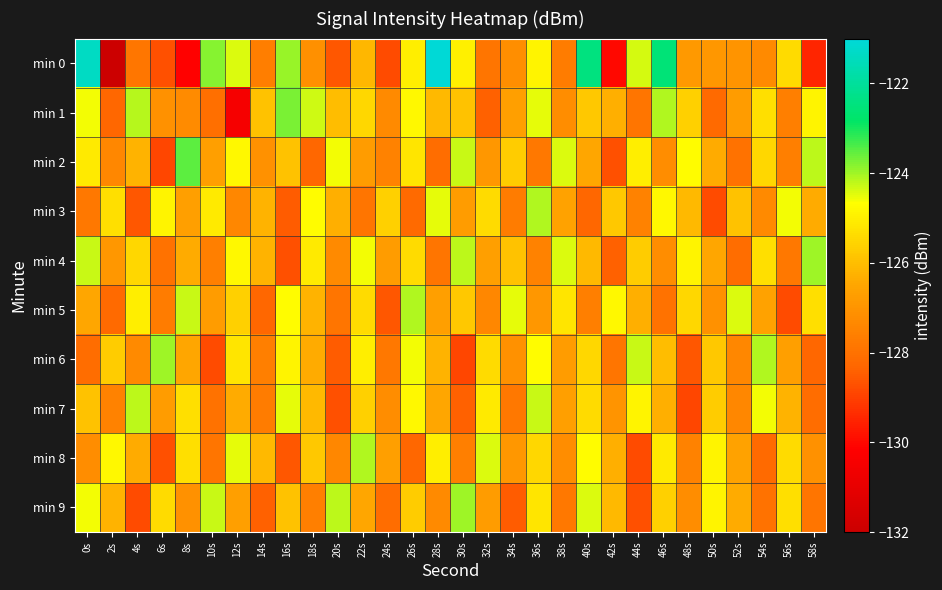

Reading left to right, what are all the values shown in this chart?

min 0: 0s=-121.4	2s=-132.0	4s=-127.8	6s=-128.7	8s=-130.1	10s=-123.8	12s=-124.4	14s=-127.7	16s=-123.9	18s=-127.1	20s=-128.6	22s=-126.1	24s=-128.8	26s=-125.0	28s=-121.1	30s=-125.0	32s=-127.9	34s=-127.2	36s=-124.9	38s=-127.7	40s=-122.4	42s=-130.0	44s=-124.4	46s=-122.6	48s=-126.9	50s=-126.9	52s=-127.0	54s=-127.3	56s=-125.4	58s=-129.5
min 1: 0s=-124.6	2s=-128.3	4s=-124.2	6s=-127.1	8s=-127.3	10s=-128.1	12s=-130.5	14s=-125.9	16s=-123.7	18s=-124.3	20s=-126.0	22s=-125.5	24s=-127.3	26s=-124.8	28s=-126.1	30s=-125.9	32s=-128.4	34s=-126.7	36s=-124.5	38s=-127.2	40s=-125.8	42s=-126.3	44s=-127.9	46s=-124.1	48s=-125.6	50s=-128.2	52s=-126.8	54s=-125.3	56s=-127.6	58s=-124.9
min 2: 0s=-125.1	2s=-127.4	4s=-126.2	6s=-128.9	8s=-123.5	10s=-126.7	12s=-124.8	14s=-127.1	16s=-125.9	18s=-128.3	20s=-124.6	22s=-126.8	24s=-127.5	26s=-125.2	28s=-128.1	30s=-124.3	32s=-126.9	34s=-125.7	36s=-127.8	38s=-124.4	40s=-126.5	42s=-128.7	44s=-125.0	46s=-127.2	48s=-124.7	50s=-126.4	52s=-128.0	54s=-125.5	56s=-127.6	58s=-124.2
min 3: 0s=-127.8	2s=-125.3	4s=-128.6	6s=-124.9	8s=-126.7	10s=-125.1	12s=-127.4	14s=-126.2	16s=-128.5	18s=-124.7	20s=-126.3	22s=-127.9	24s=-125.6	26s=-128.2	28s=-124.5	30s=-126.8	32s=-125.4	34s=-127.7	36s=-124.1	38s=-126.6	40s=-128.3	42s=-125.8	44s=-127.5	46s=-124.8	48s=-126.1	50s=-128.8	52s=-125.9	54s=-127.3	56s=-124.6	58s=-126.4
min 4: 0s=-124.3	2s=-126.9	4s=-125.5	6s=-128.0	8s=-126.4	10s=-127.6	12s=-124.8	14s=-126.2	16s=-128.7	18s=-125.1	20s=-127.3	22s=-124.6	24s=-126.8	26s=-125.4	28s=-127.9	30s=-124.2	32s=-126.7	34s=-125.9	36s=-127.5	38s=-124.4	40s=-126.1	42s=-128.4	44s=-125.7	46s=-127.2	48s=-124.9	50s=-126.5	52s=-128.1	54s=-125.3	56s=-127.8	58s=-124.0
min 5: 0s=-126.5	2s=-128.2	4s=-125.0	6s=-127.7	8s=-124.3	10s=-126.8	12s=-125.6	14s=-128.3	16s=-124.7	18s=-126.2	20s=-127.9	22s=-125.4	24s=-128.6	26s=-124.1	28s=-126.7	30s=-125.8	32s=-127.4	34s=-124.5	36s=-126.9	38s=-125.2	40s=-127.6	42s=-124.8	44s=-126.3	46s=-128.0	48s=-125.5	50s=-127.1	52s=-124.4	54s=-126.6	56s=-128.8	58s=-125.3
min 6: 0s=-128.1	2s=-125.7	4s=-127.3	6s=-124.0	8s=-126.5	10s=-128.8	12s=-125.2	14s=-127.6	16s=-124.9	18s=-126.4	20s=-128.5	22s=-125.0	24s=-127.8	26s=-124.6	28s=-126.2	30s=-128.9	32s=-125.4	34s=-127.1	36s=-124.7	38s=-126.8	40s=-125.5	42s=-127.9	44s=-124.3	46s=-126.0	48s=-128.6	50s=-125.8	52s=-127.4	54s=-124.1	56s=-126.7	58s=-128.3
min 7: 0s=-125.9	2s=-127.5	4s=-124.2	6s=-126.8	8s=-125.3	10s=-128.0	12s=-126.4	14s=-127.7	16s=-124.5	18s=-126.1	20s=-128.7	22s=-125.6	24s=-127.2	26s=-124.8	28s=-126.5	30s=-128.4	32s=-125.1	34s=-127.8	36s=-124.3	38s=-126.7	40s=-125.4	42s=-127.0	44s=-124.9	46s=-126.3	48s=-128.9	50s=-125.7	52s=-127.4	54s=-124.6	56s=-126.2	58s=-128.1
min 8: 0s=-127.2	2s=-124.8	4s=-126.4	6s=-128.7	8s=-125.3	10s=-127.9	12s=-124.5	14s=-126.1	16s=-128.6	18s=-125.8	20s=-127.4	22s=-124.1	24s=-126.7	26s=-128.3	28s=-125.0	30s=-127.6	32s=-124.4	34s=-126.9	36s=-125.5	38s=-127.2	40s=-124.7	42s=-126.3	44s=-128.8	46s=-125.1	48s=-127.5	50s=-124.9	52s=-126.6	54s=-128.2	56s=-125.4	58s=-127.1
min 9: 0s=-124.6	2s=-126.2	4s=-128.8	6s=-125.4	8s=-127.1	10s=-124.3	12s=-126.7	14s=-128.4	16s=-125.9	18s=-127.6	20s=-124.2	22s=-126.5	24s=-128.1	26s=-125.7	28s=-127.3	30s=-124.0	32s=-126.8	34s=-128.5	36s=-125.2	38s=-127.8	40s=-124.4	42s=-126.1	44s=-128.7	46s=-125.6	48s=-127.2	50s=-124.9	52s=-126.4	54s=-128.0	56s=-125.3	58s=-127.9